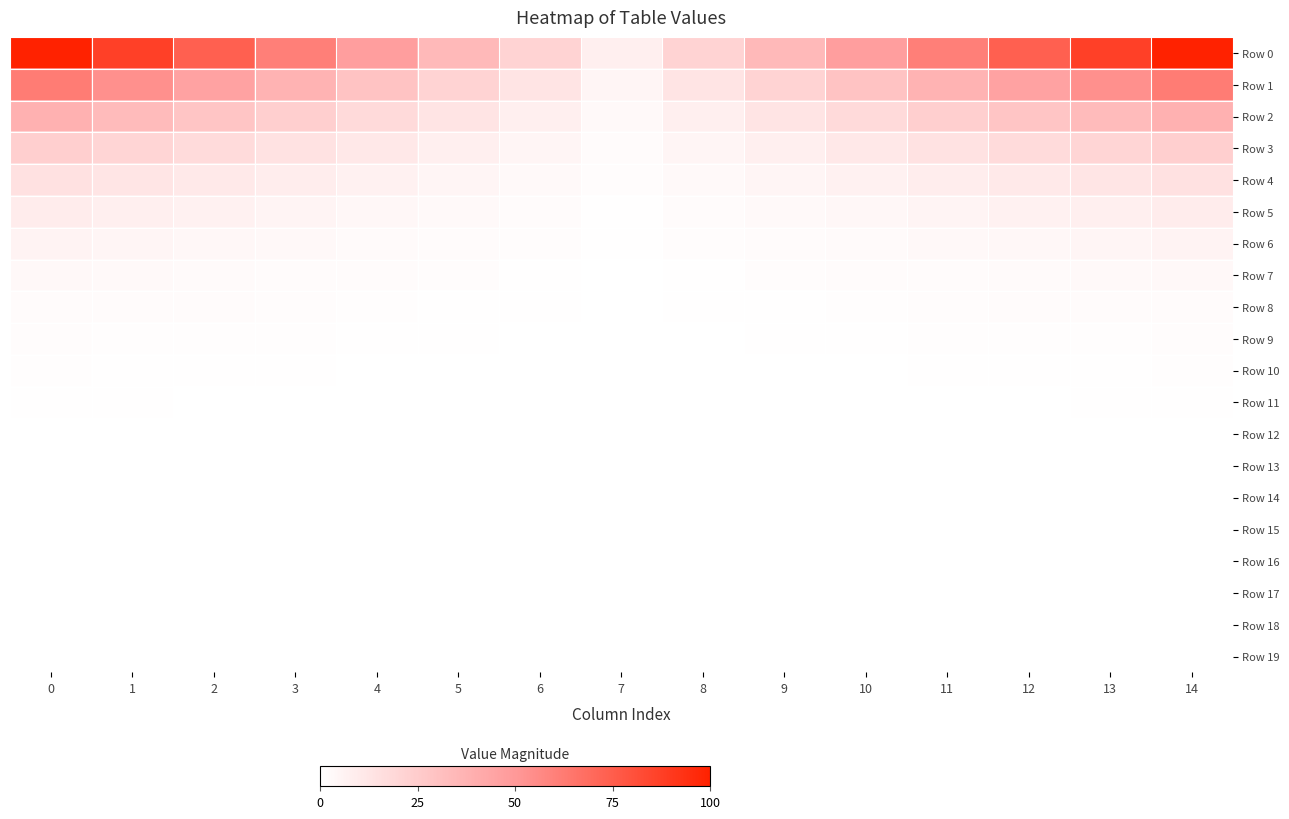

Count the number of categories in the chart.

15